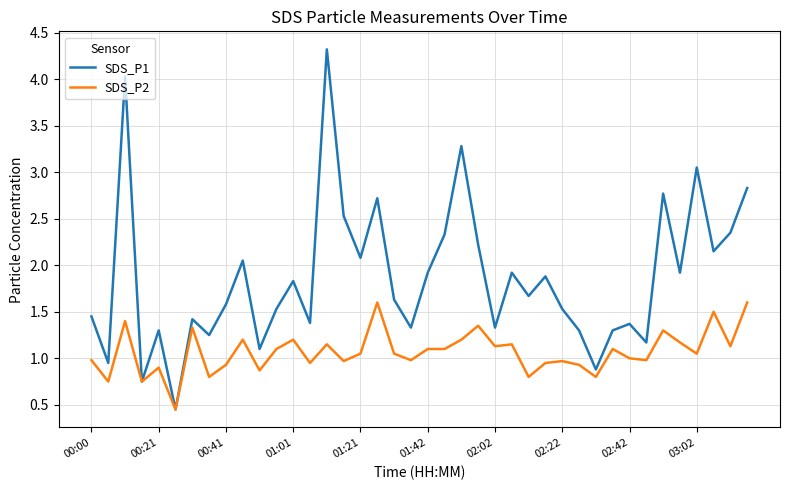

Which series has the largest total across all categories?

SDS_P1